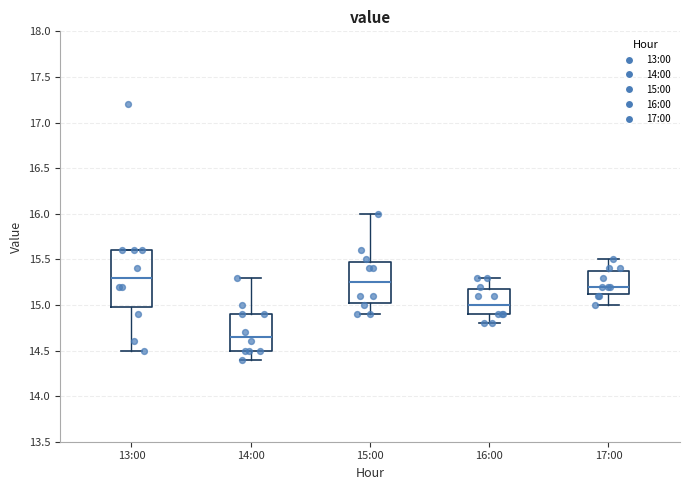

Comparing the boxes themselves (not the whiskers), which one is the tallest?

13:00